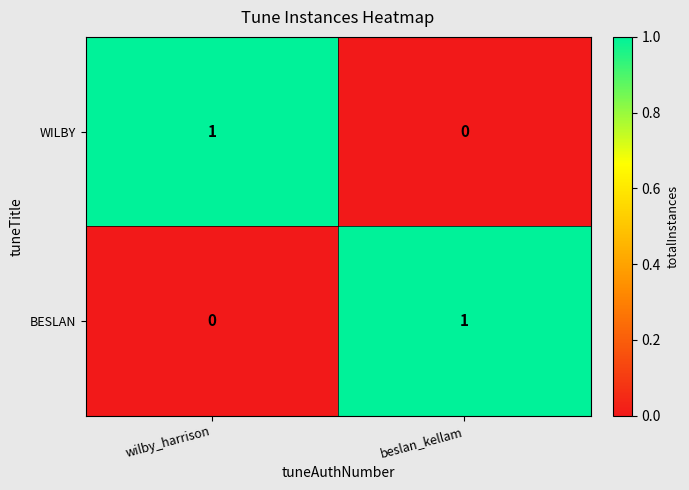

At which label is WILBY closest to 0?

beslan_kellam